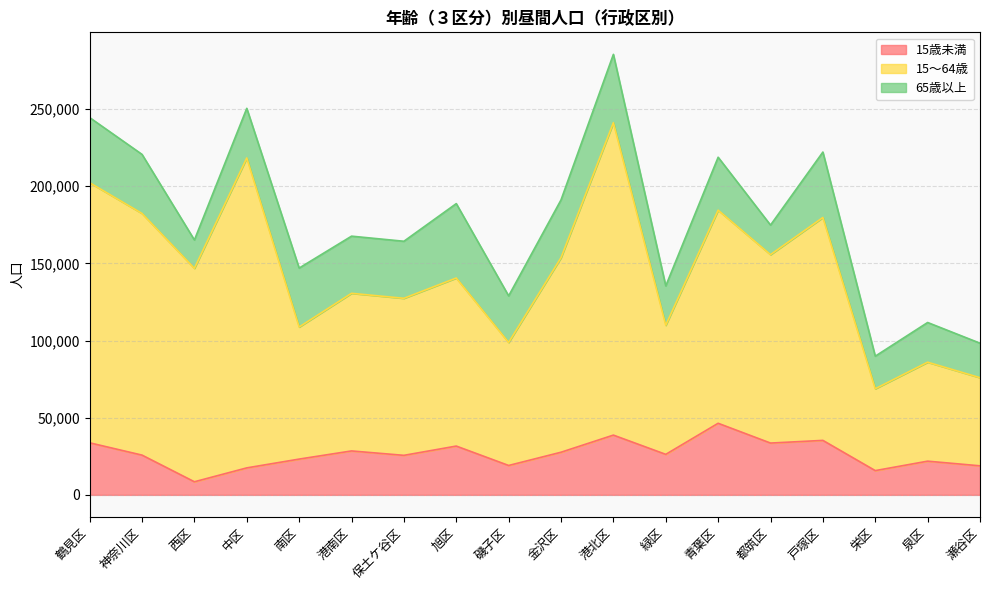

Which series has the largest total across all categories?

15～64歳